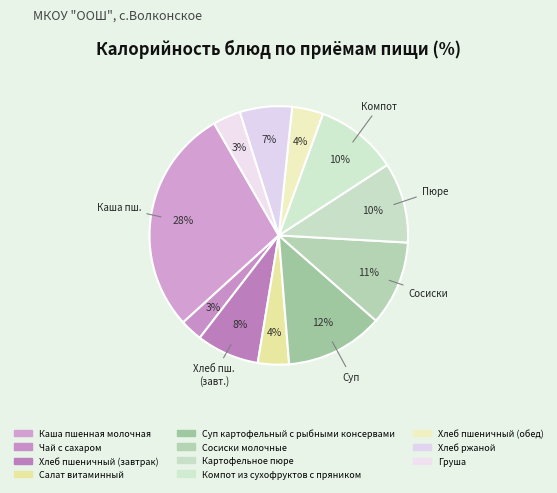

Count the number of slices in the pie.

11